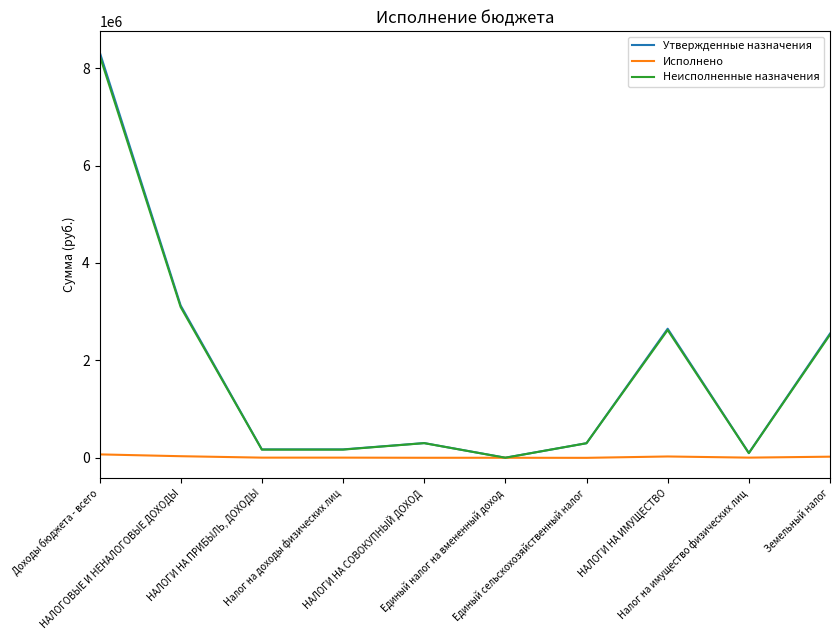

Which series has the largest range (max minus min)?

Утвержденные назначения